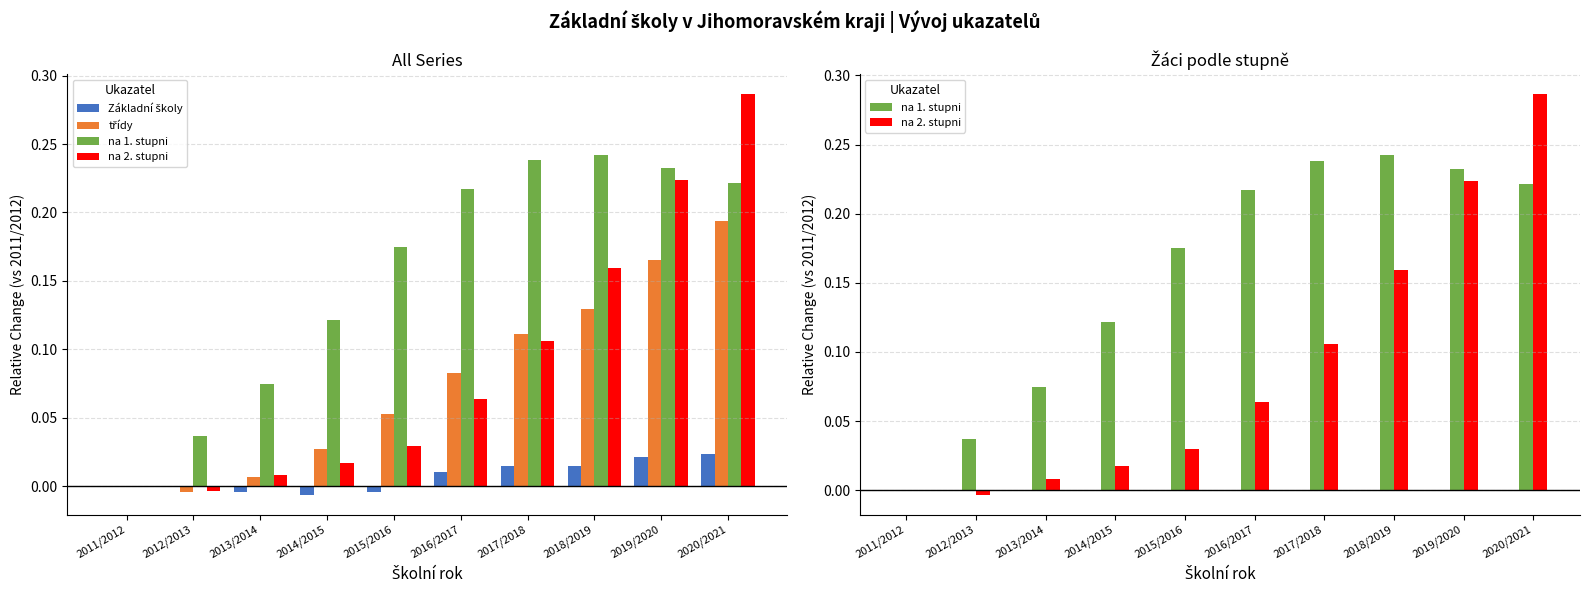

How many groups of bars are there?

10